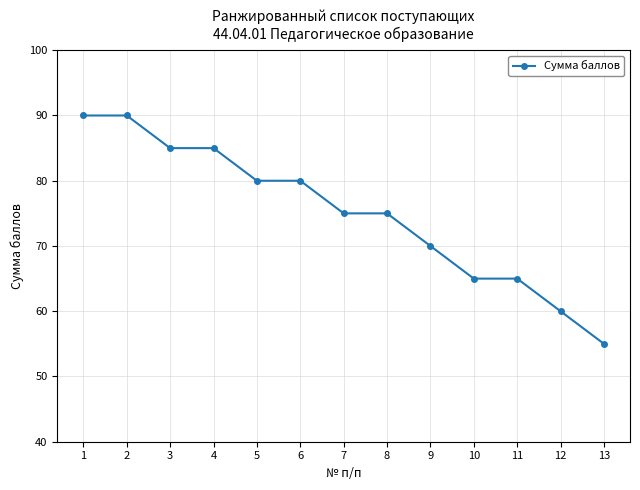

True or false: the data shows 20 at 13.

False